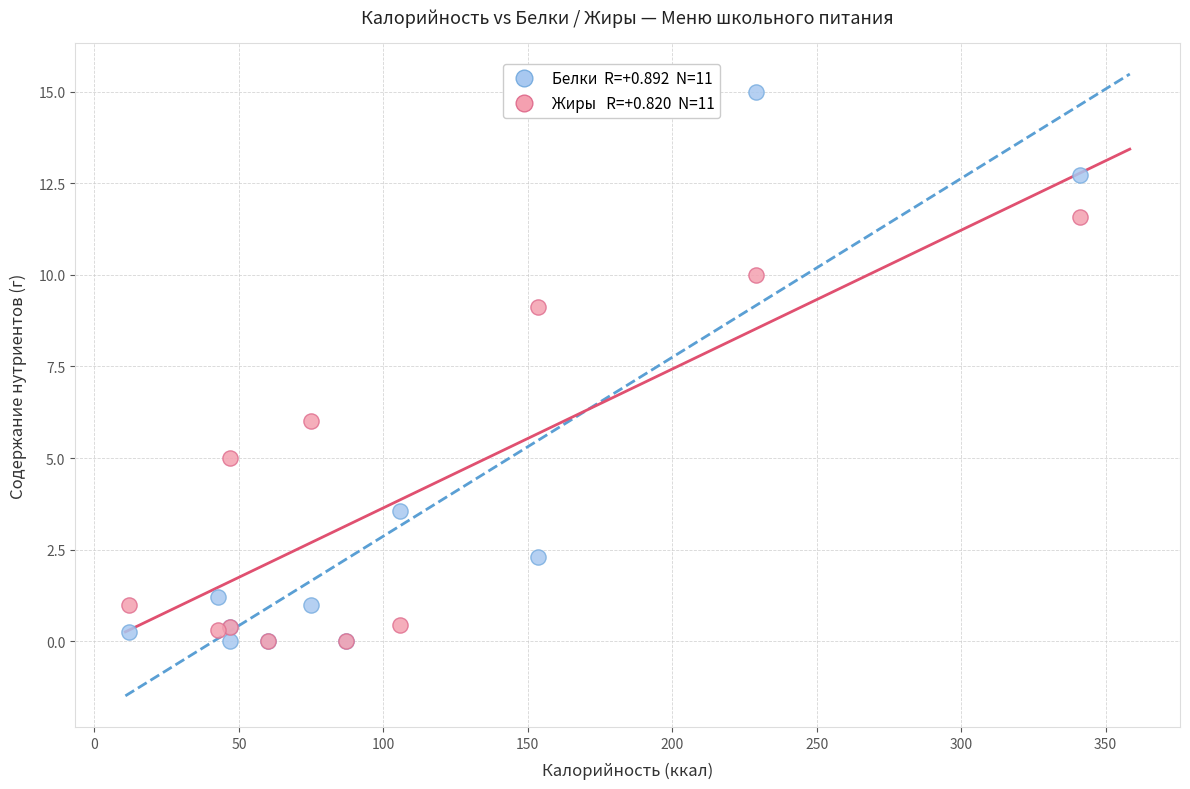

Across all series, what Y value is closest to 7?

6.0